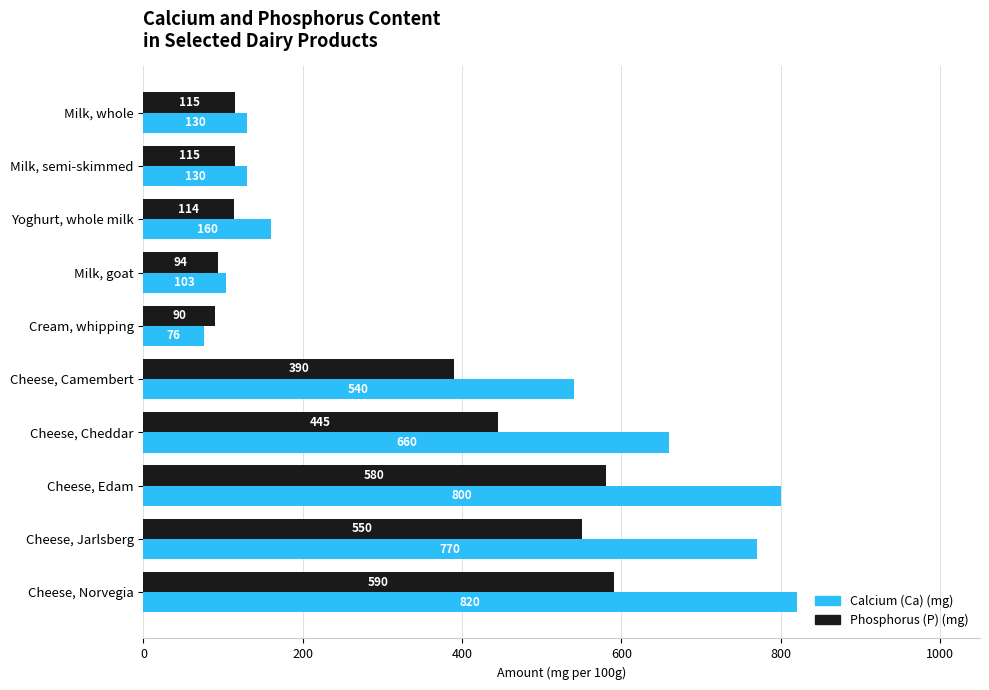

Between Milk, semi-skimmed and Cheese, Edam, which series saw the biggest shift?

Calcium (Ca) (mg)